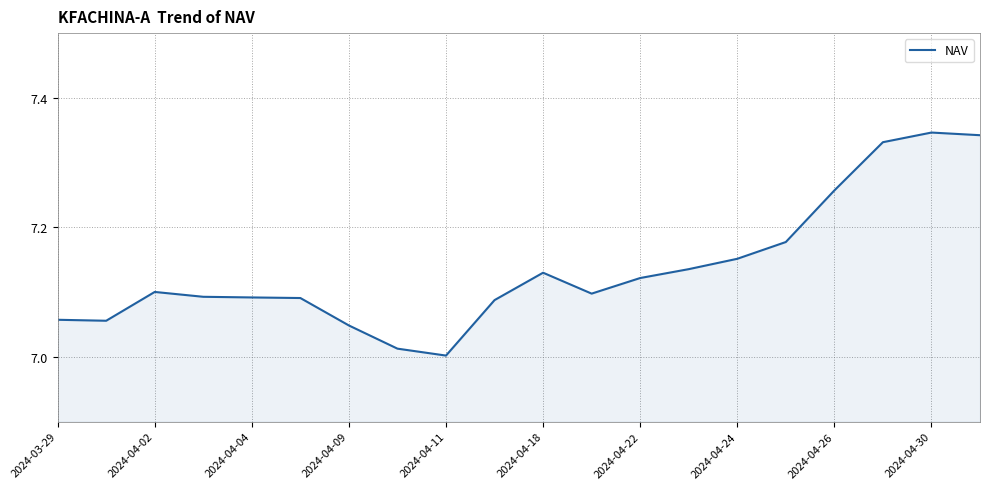

What is the difference between the maximum and minimum values?

0.3